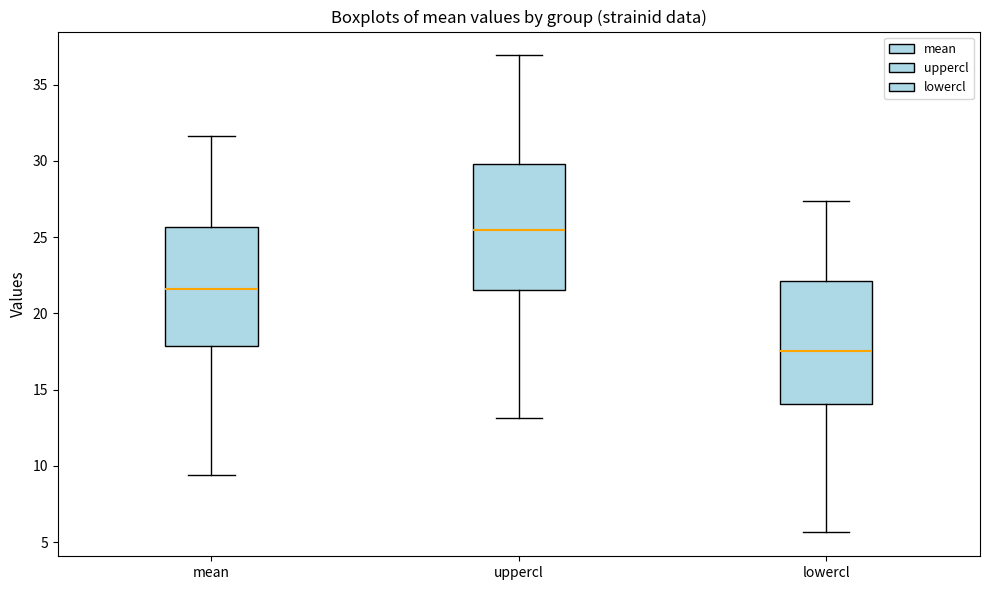

Reading left to right, read every box against the y-axis: the position of its median line, the range the box covers, and the ends of its whiskers. The values are not printed on the chart, so give them approximately, as read against the axis.

mean: median 21.5, box 18.0 to 25.5, whiskers 9.5 to 31.5
uppercl: median 25.5, box 21.5 to 30.0, whiskers 13.0 to 37.0
lowercl: median 17.5, box 14.0 to 22.0, whiskers 5.5 to 27.5